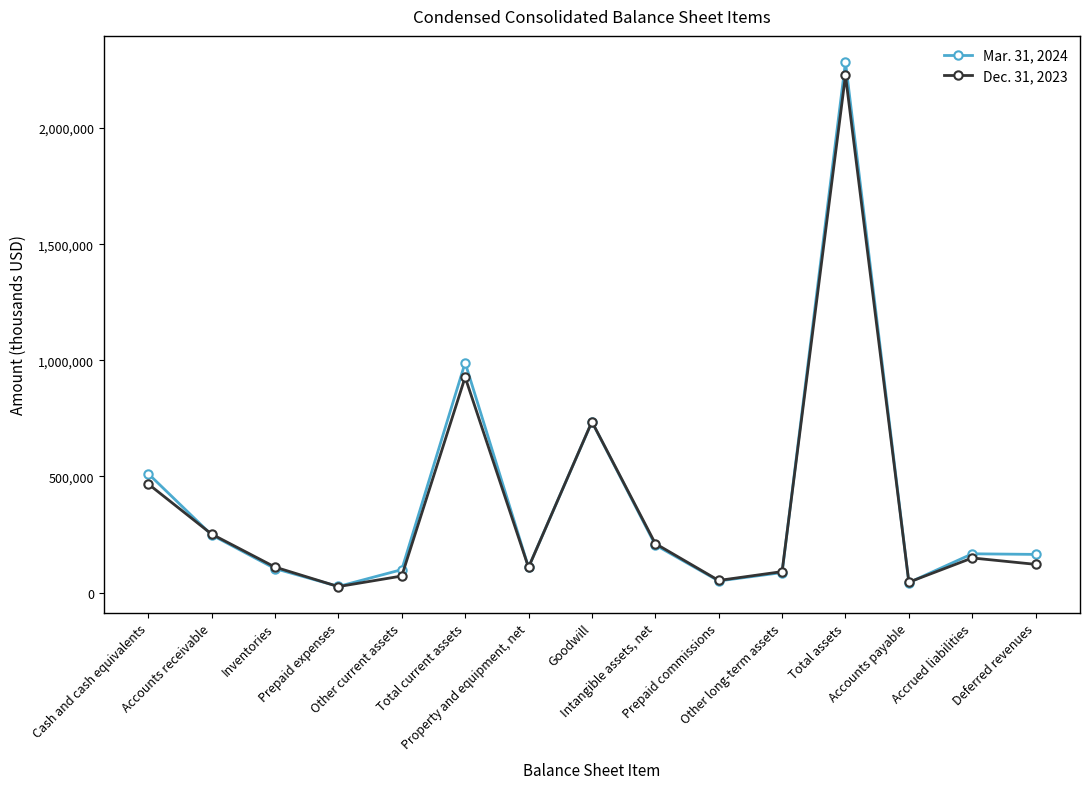

At which category is the sum across all series the highest?

Total assets